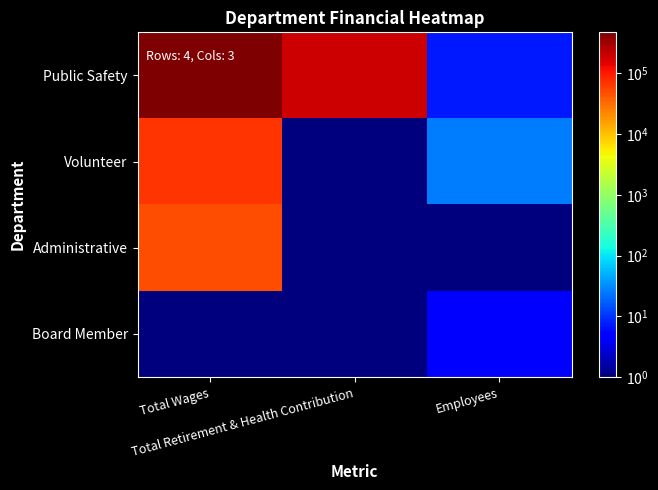

Reading right to left, transcribe all the data shown in this chart.

Public Safety: Employees=7.0	Total Retirement & Health Contribution=198426.0	Total Wages=474288.0
Volunteer: Employees=25.0	Total Retirement & Health Contribution=0.1	Total Wages=70090.0
Administrative: Employees=1.0	Total Retirement & Health Contribution=0.1	Total Wages=48755.0
Board Member: Employees=5.0	Total Retirement & Health Contribution=0.1	Total Wages=0.1